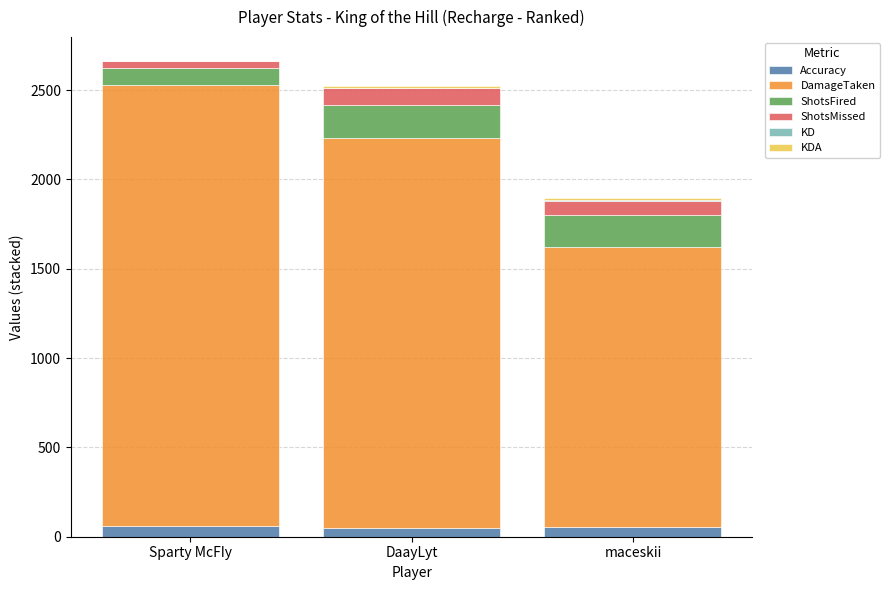

What is the highest value of the Accuracy series?

61.5